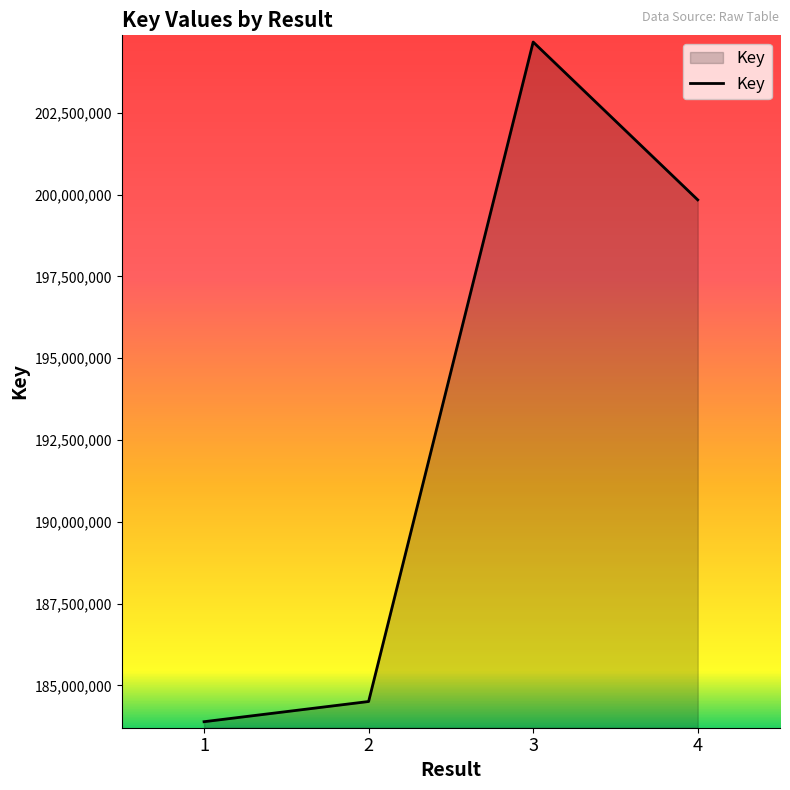

Reading left to right, list all the values displayed in this chart.

183889590	184506846	204661423	199838187